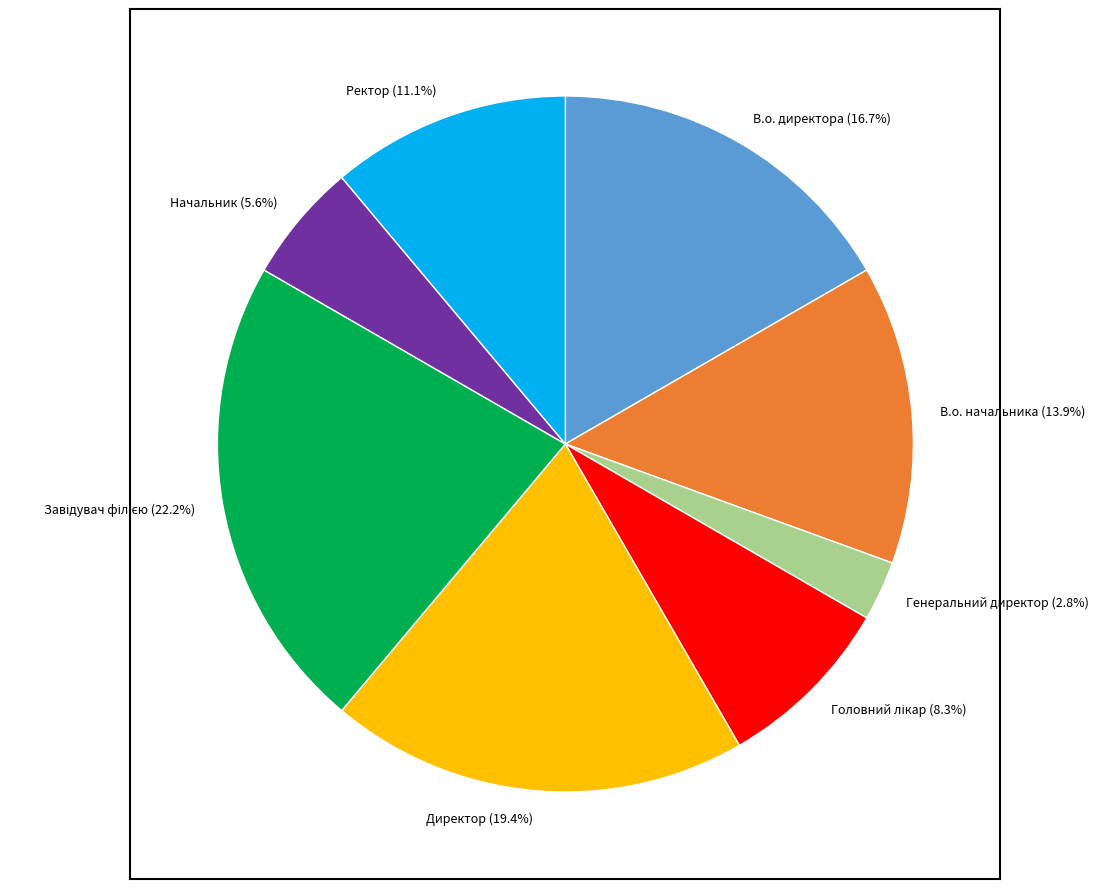

Does Ректор account for over 50% of the chart?

No